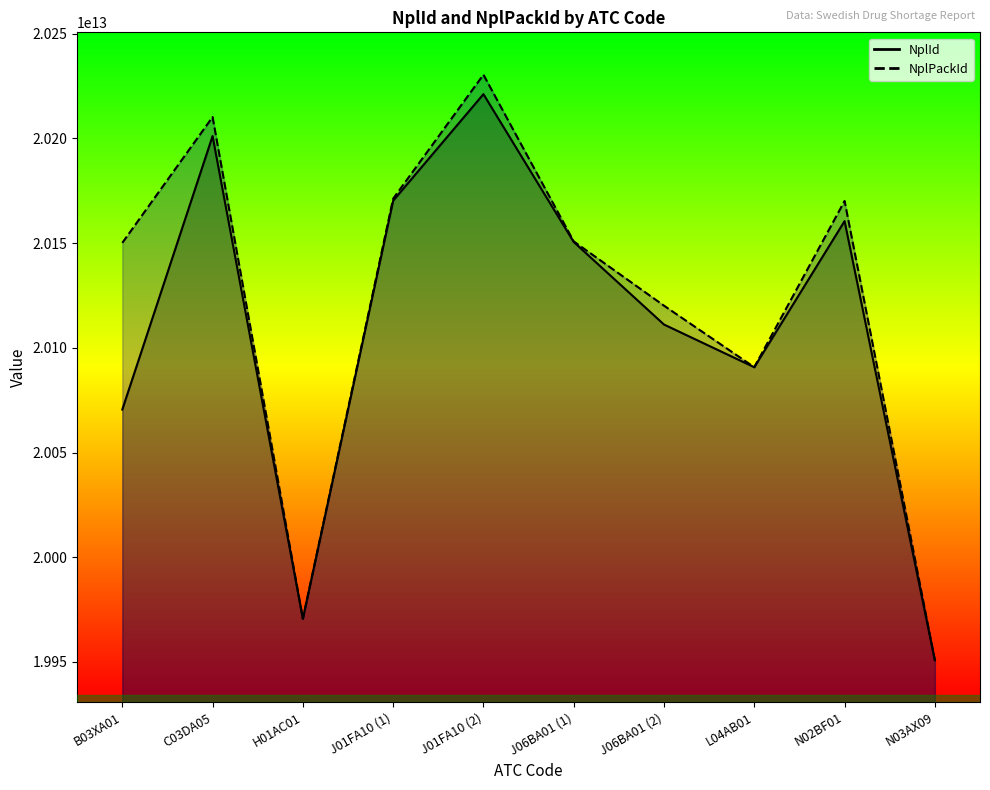

What is the spread (max minus min) of values at C03DA05?

9097100015